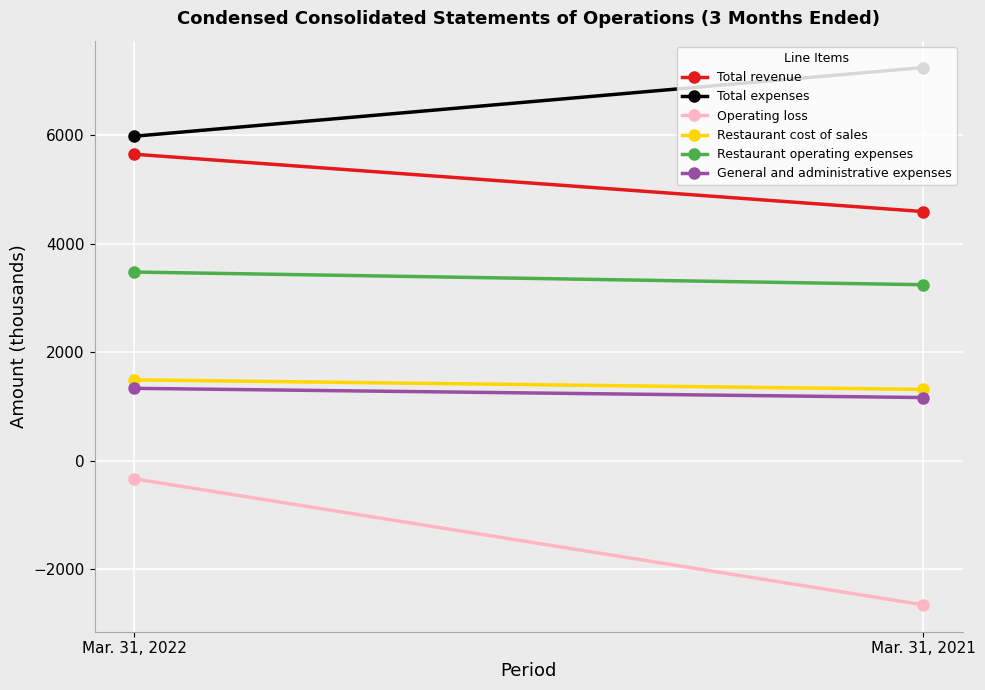

Count the number of categories in the chart.

2